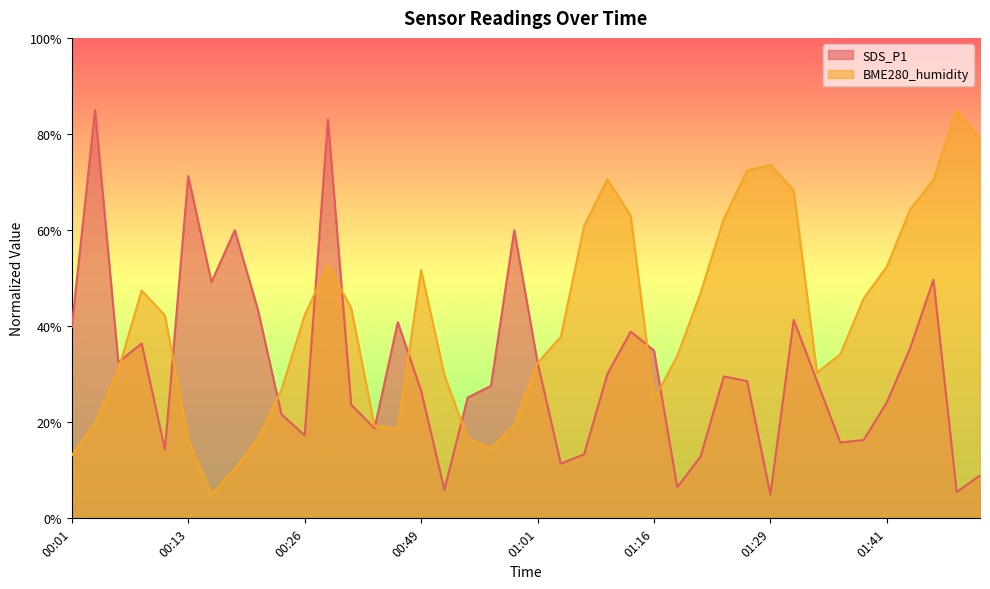

True or false: BME280_humidity has a value of 47.8 at 01:51.

False